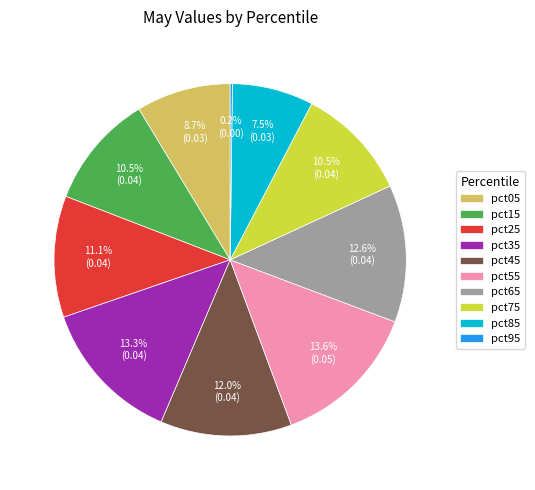

Between pct85 and pct55, which is larger?

pct55